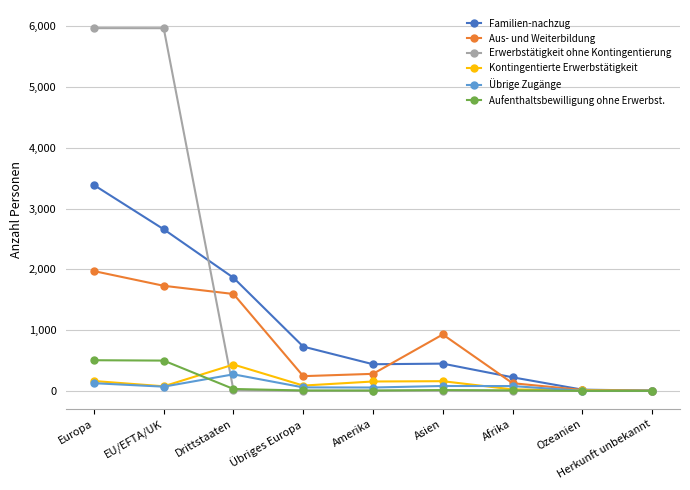

Does the chart have visible grid lines?

Yes